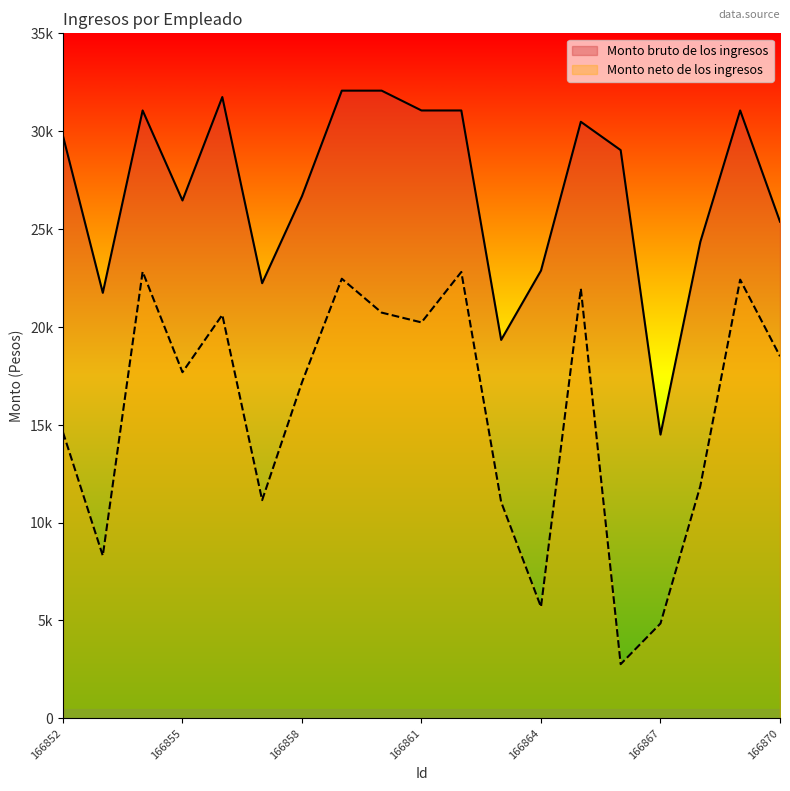

The Monto bruto de los ingresos series shows 26678.4 at 166858. True or false?

True